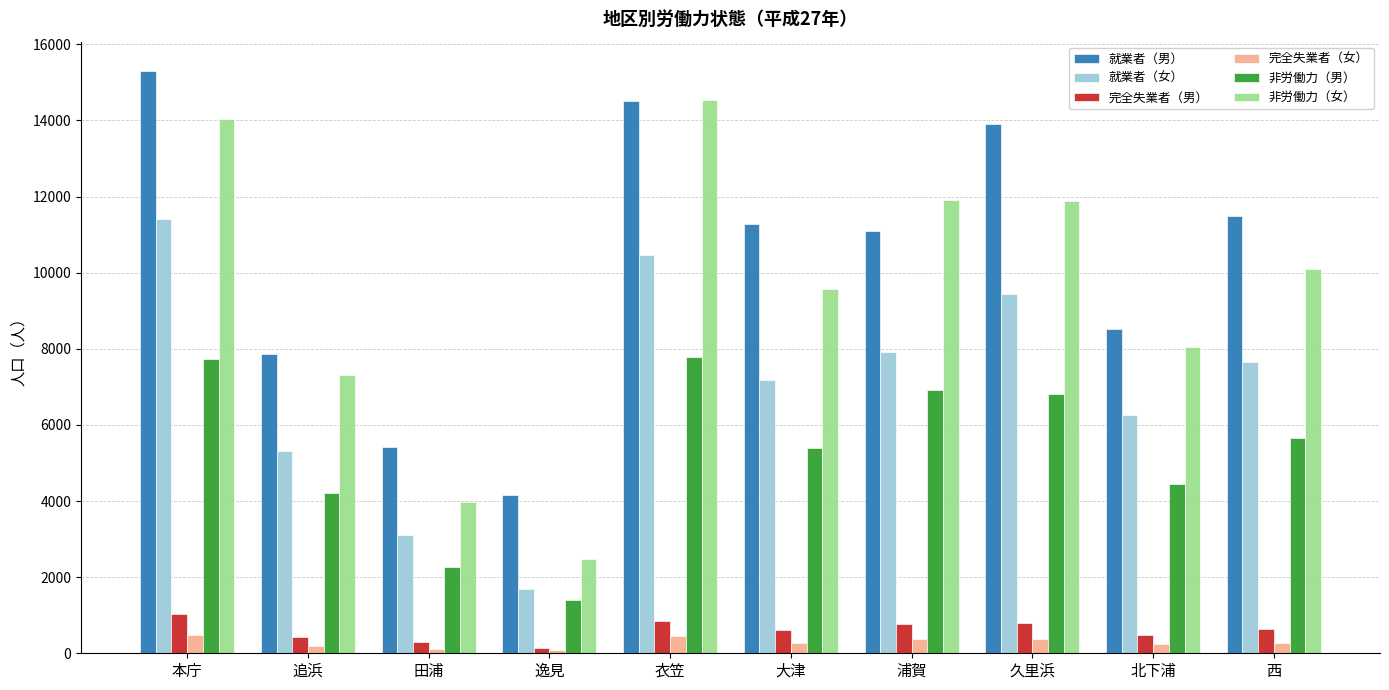

What is the approximate value of 完全失業者（男） at 浦賀?

768